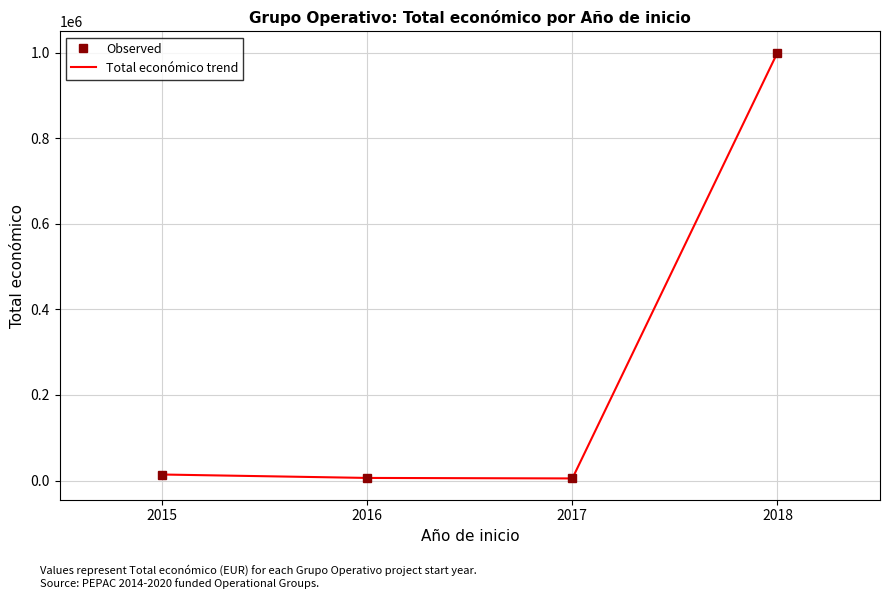

True or false: Total económico trend and Observed intersect in this chart.

False